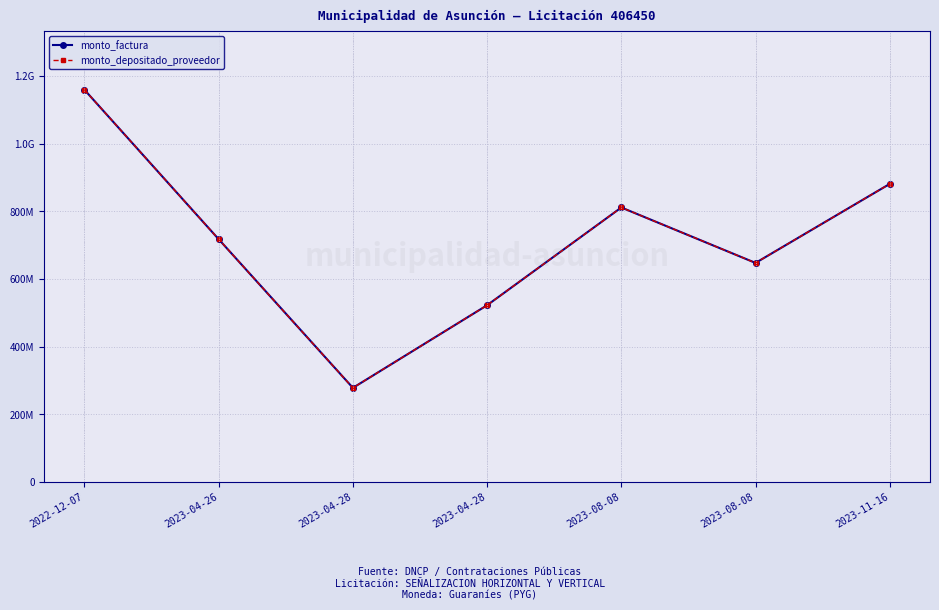

Is this an area chart (filled region under the line)?

No